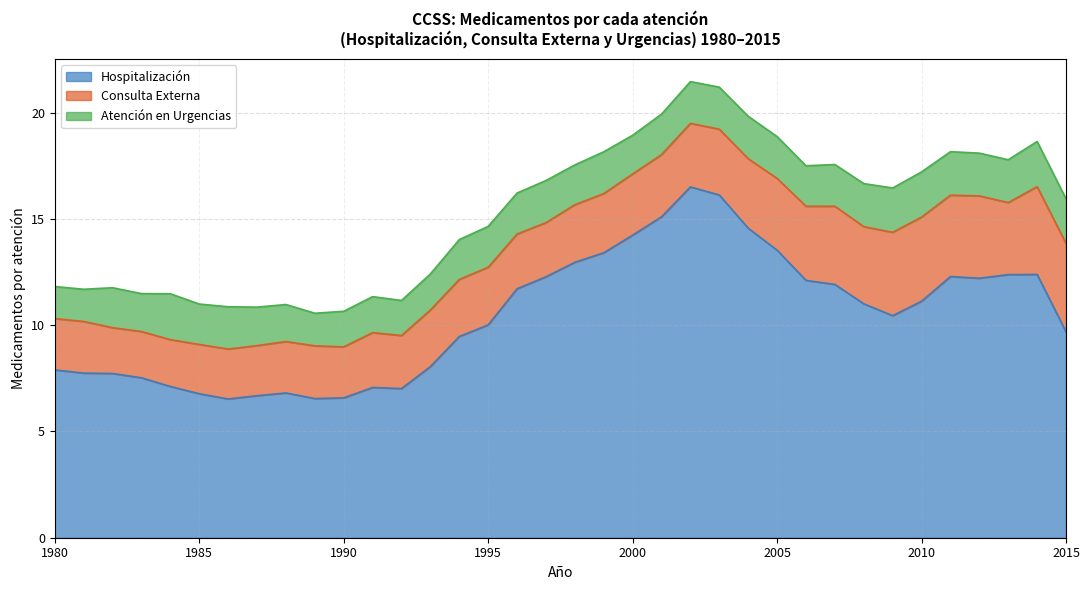

What is the minimum value shown in the chart?

1.5